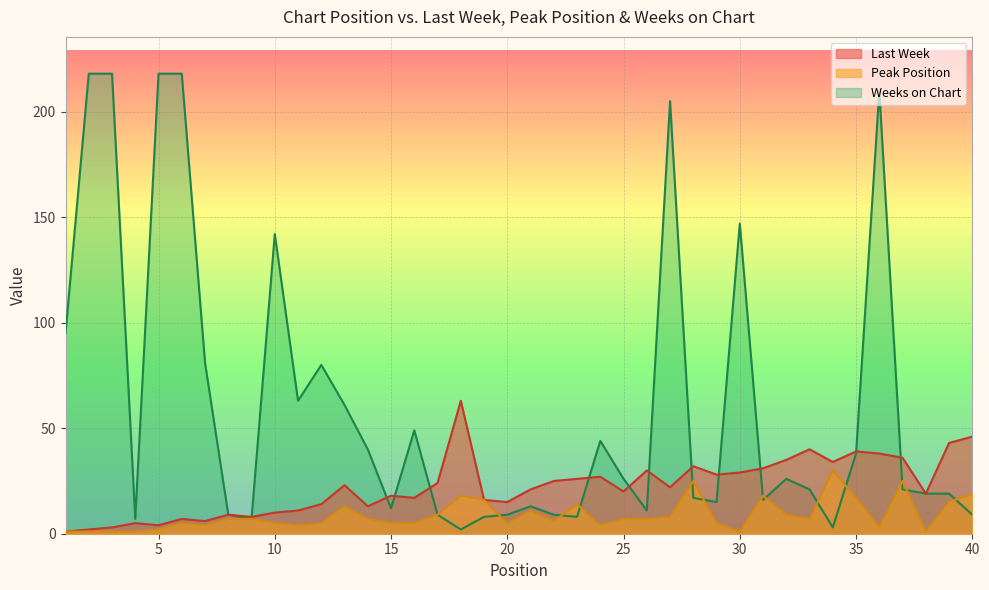

Where is the first local minimum for Peak Position?

7